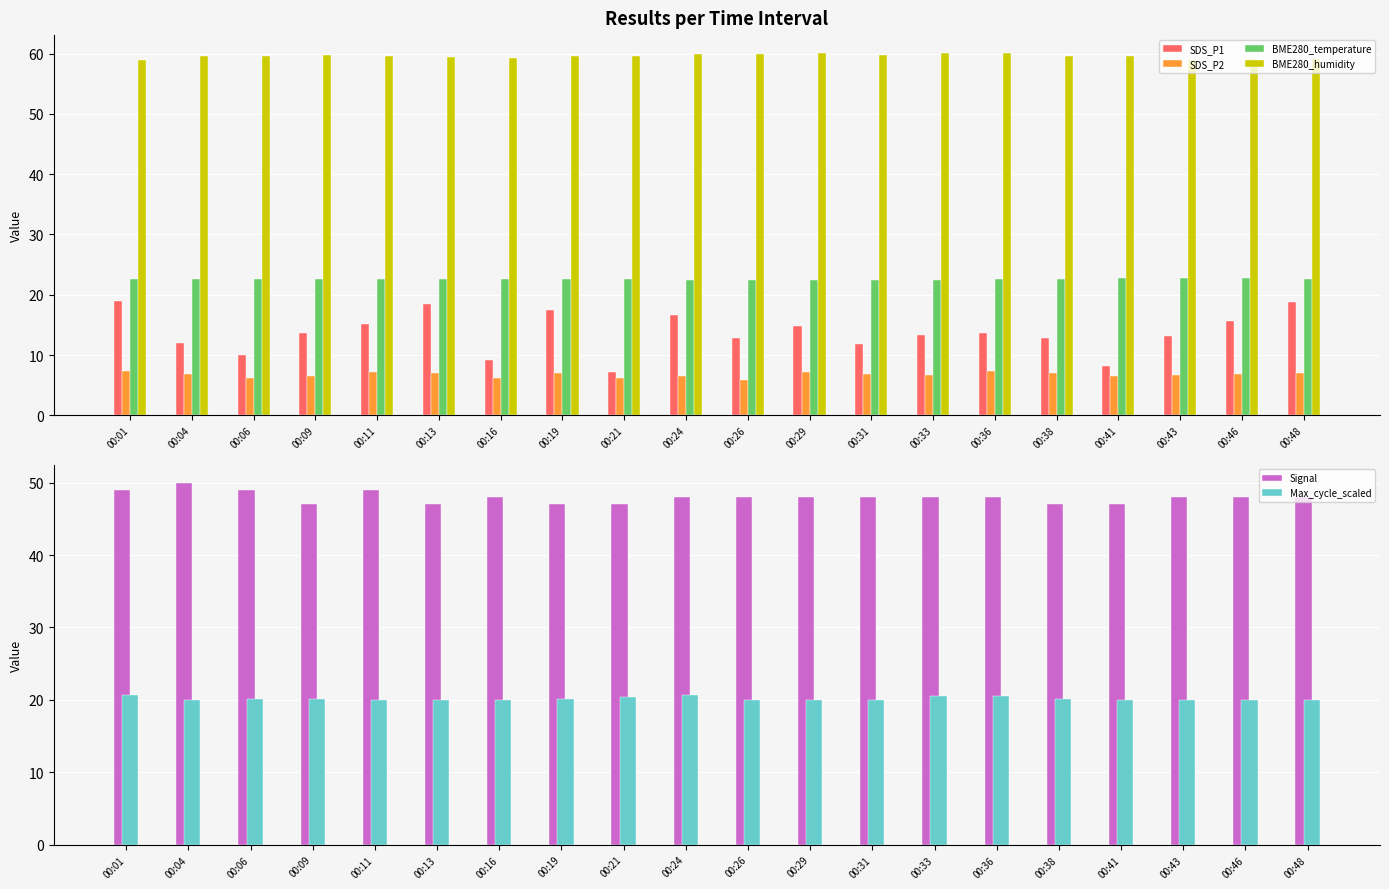

Does the chart contain any negative values?

No